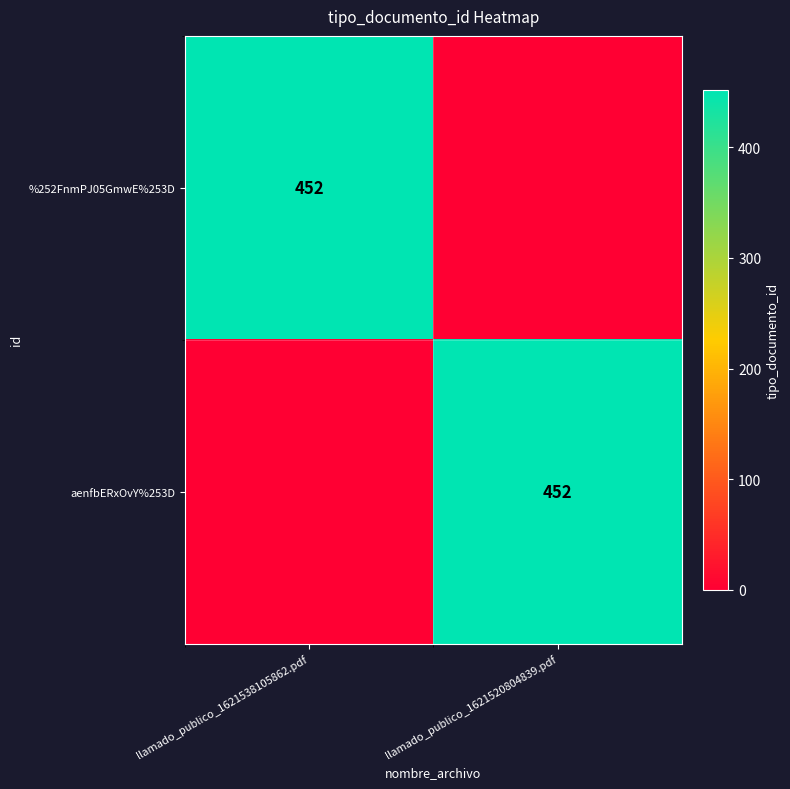

The value of %252FnmPJ05GmwE%253D at llamado_publico_1621538105862.pdf is 228. True or false?

False